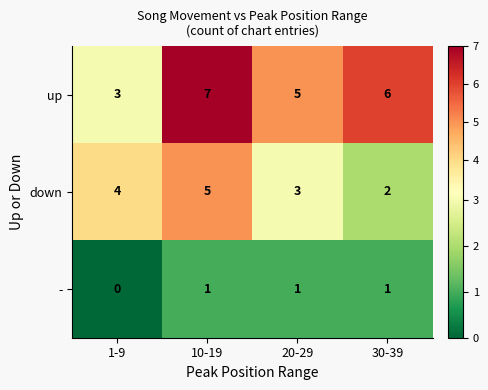

Reading left to right, transcribe all the data shown in this chart.

up: 1-9=3	10-19=7	20-29=5	30-39=6
down: 1-9=4	10-19=5	20-29=3	30-39=2
-: 1-9=0	10-19=1	20-29=1	30-39=1